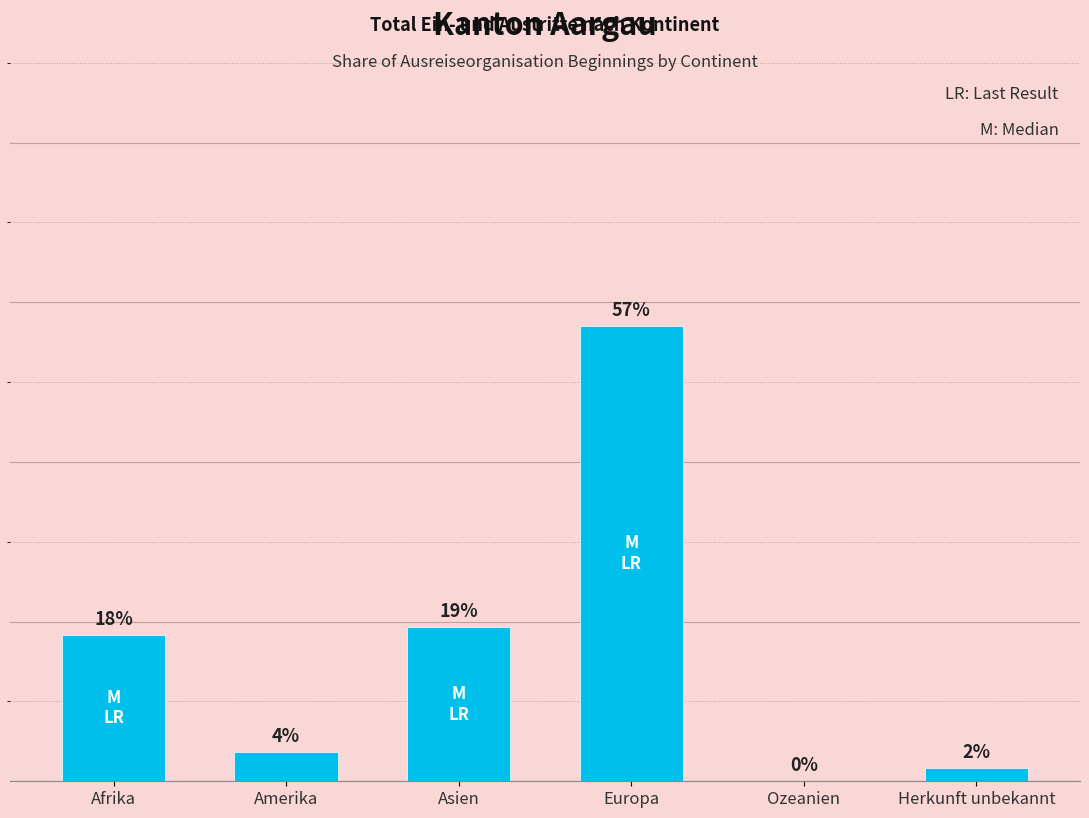

Approximately how many times larger is the value at Asien compared to Amerika?

5.3